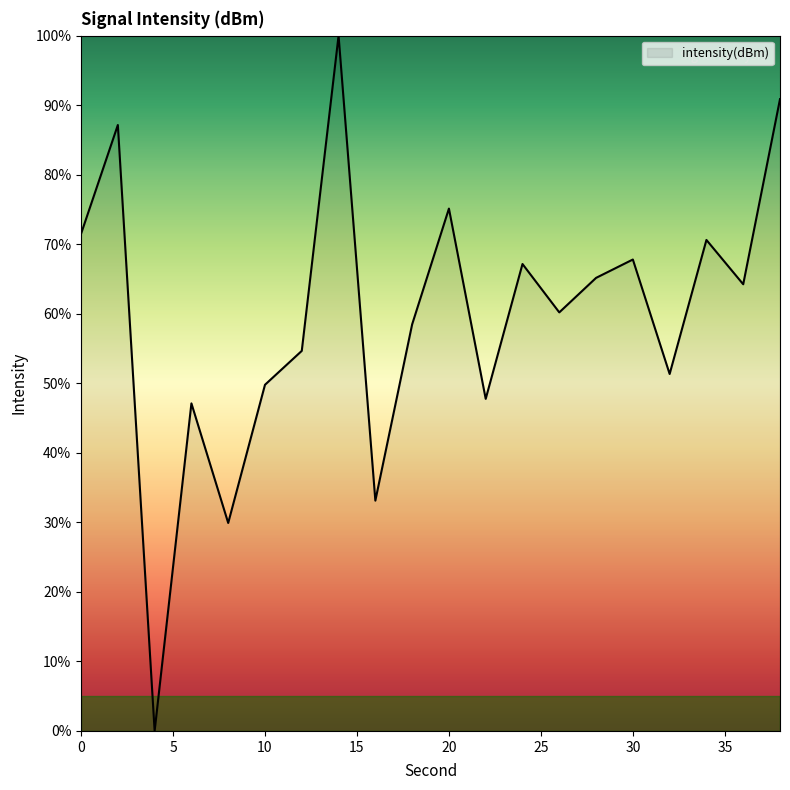

What is the greatest value displayed?

100.0